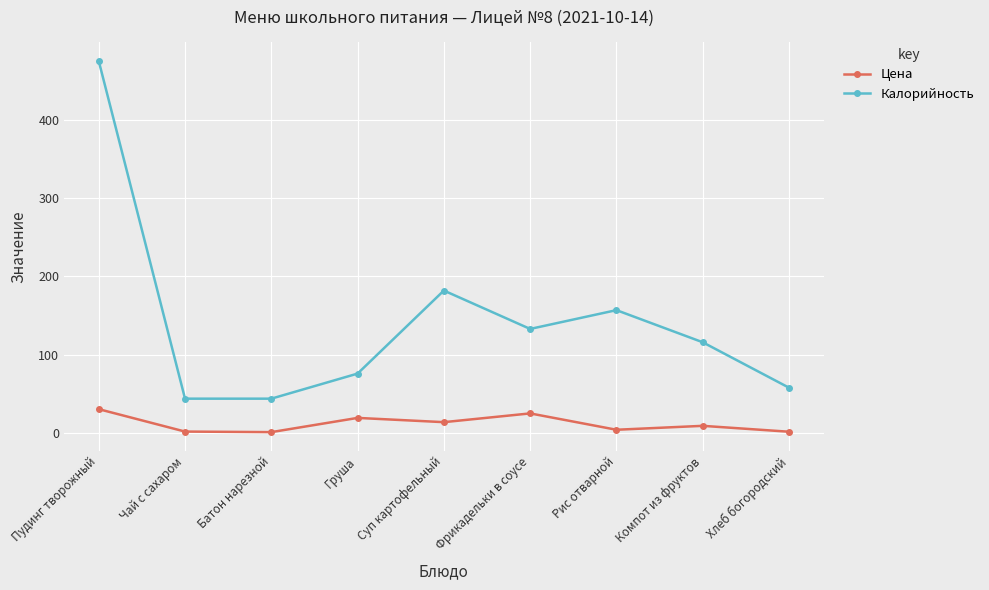

What is the difference between the maximum and minimum values in the Цена series?

29.3